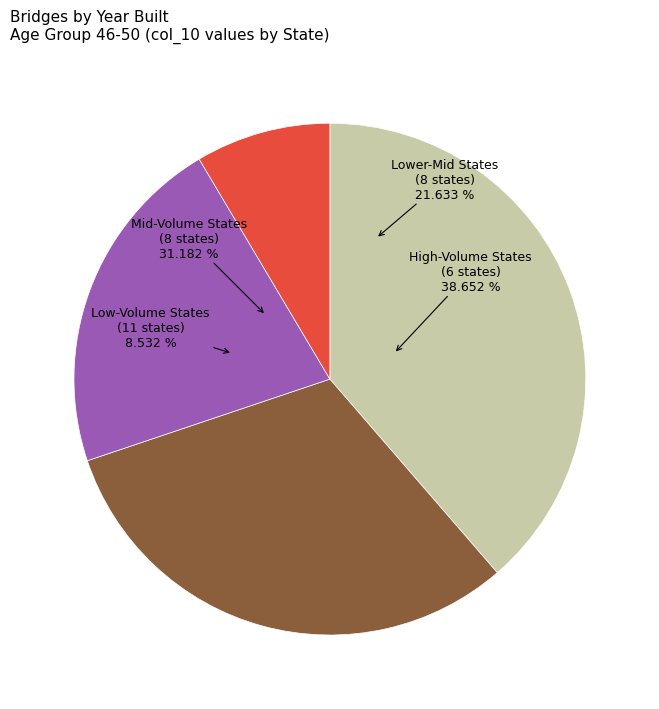

What portion of the pie excludes MICHIGAN?

96.9%